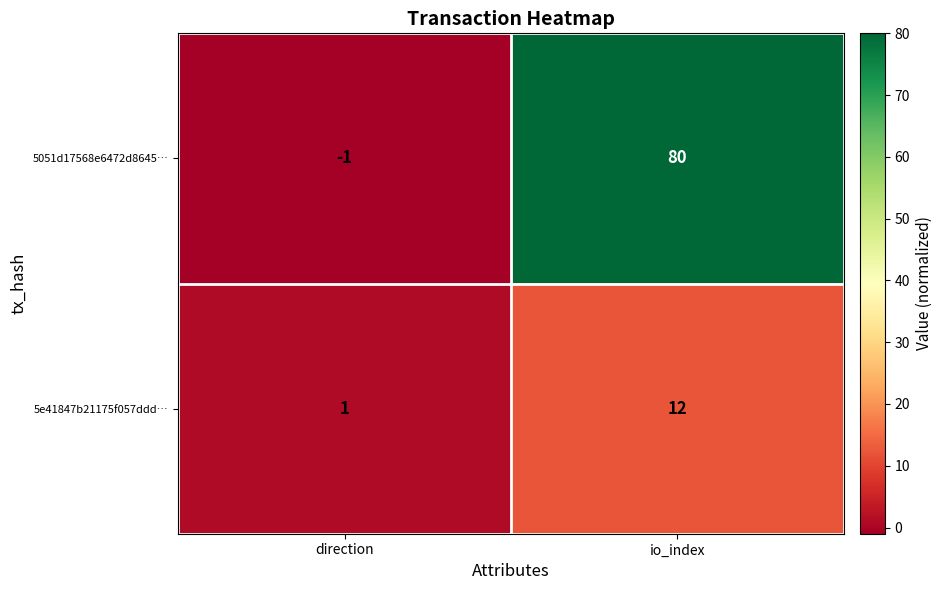

List the series in order of their peak value, lowest first.

5e41847b21175f057ddd…, 5051d17568e6472d8645…